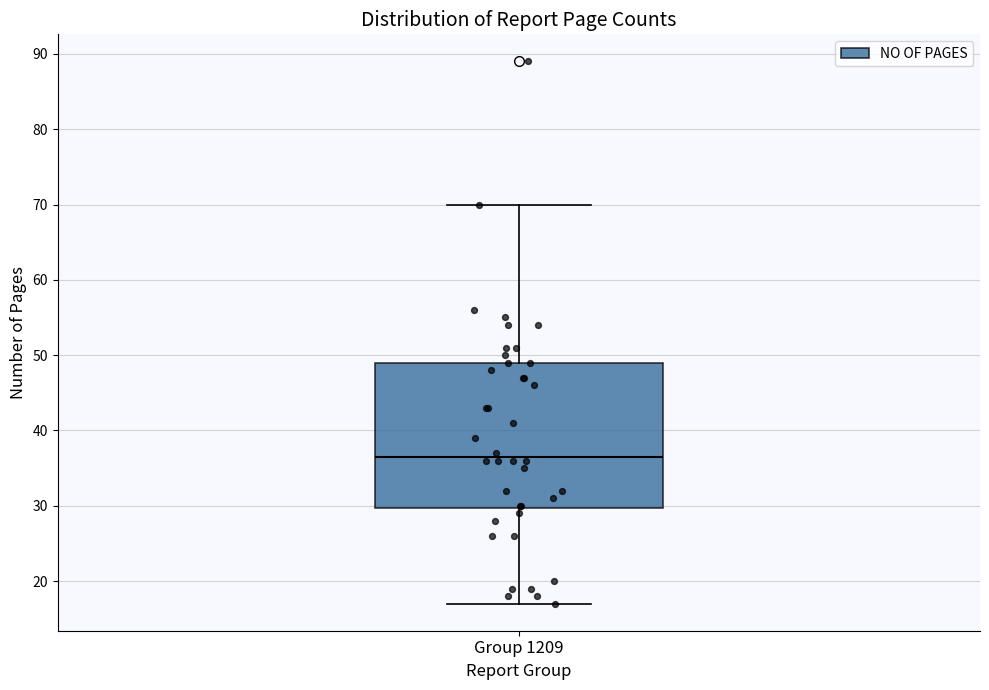

Read this box plot against the y-axis: the position of the median line, the range covered by the box, and the ends of both whiskers. The values are not printed on the chart, so give them approximately, as read against the axis.

median 37, box 30 to 49, whiskers 17 to 70